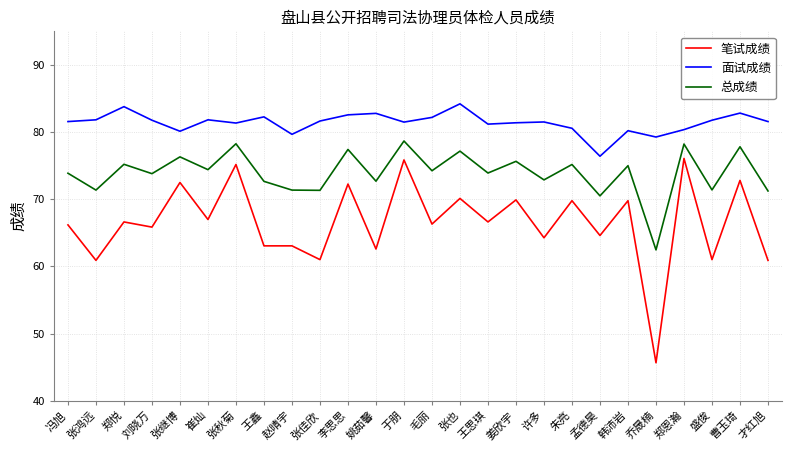

Is this an area chart (filled region under the line)?

No